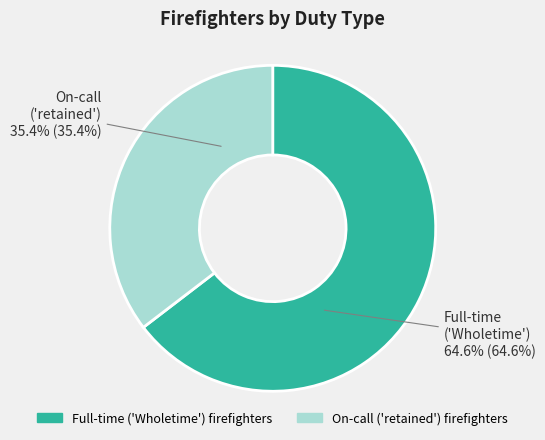

What percentage do On-call ('retained') firefighters and Full-time ('Wholetime') firefighters together represent?

100.0%